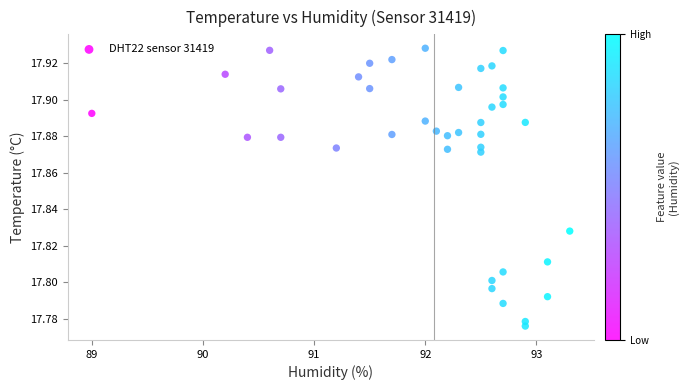

What is the range of X values (max minus min)?

4.3